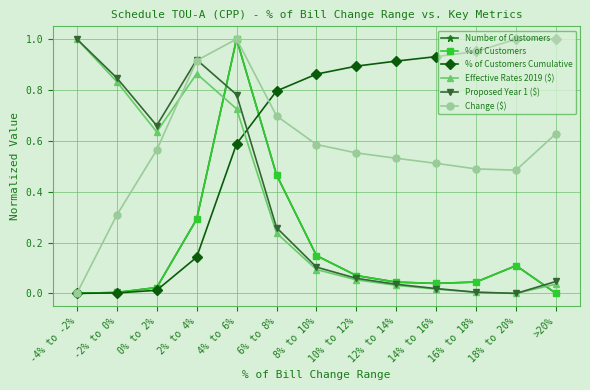

How many positive values does the Change ($) series have?

12